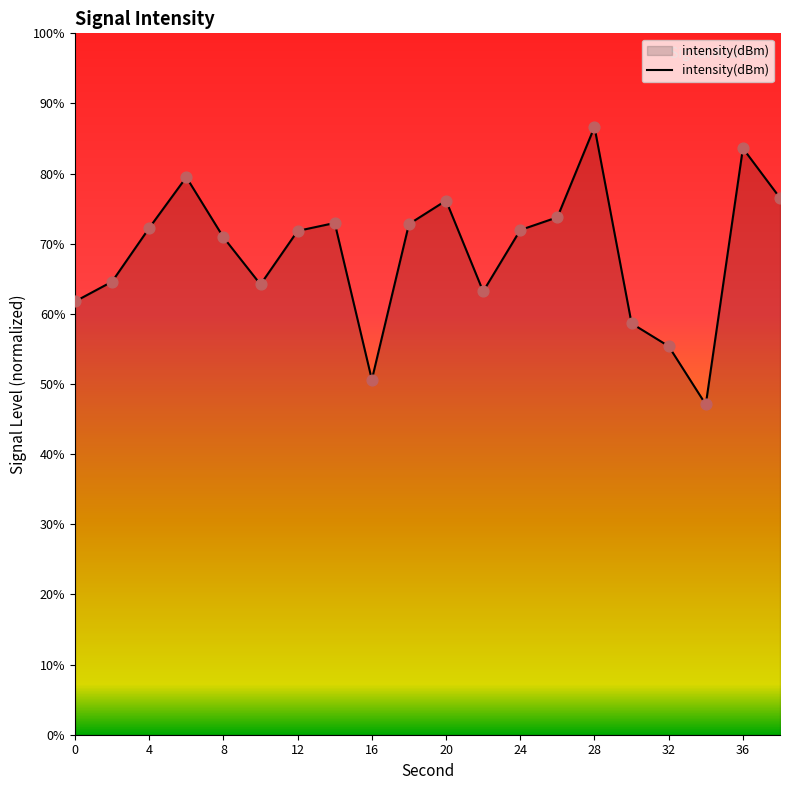

What is the difference between the maximum and minimum values?

39.6